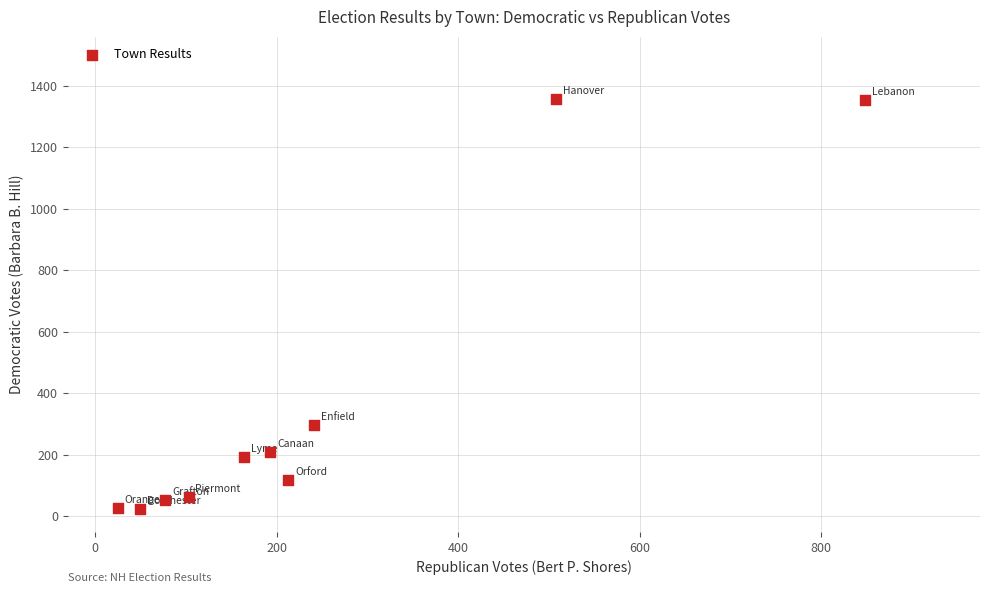

What is the range of X values (max minus min)?

823